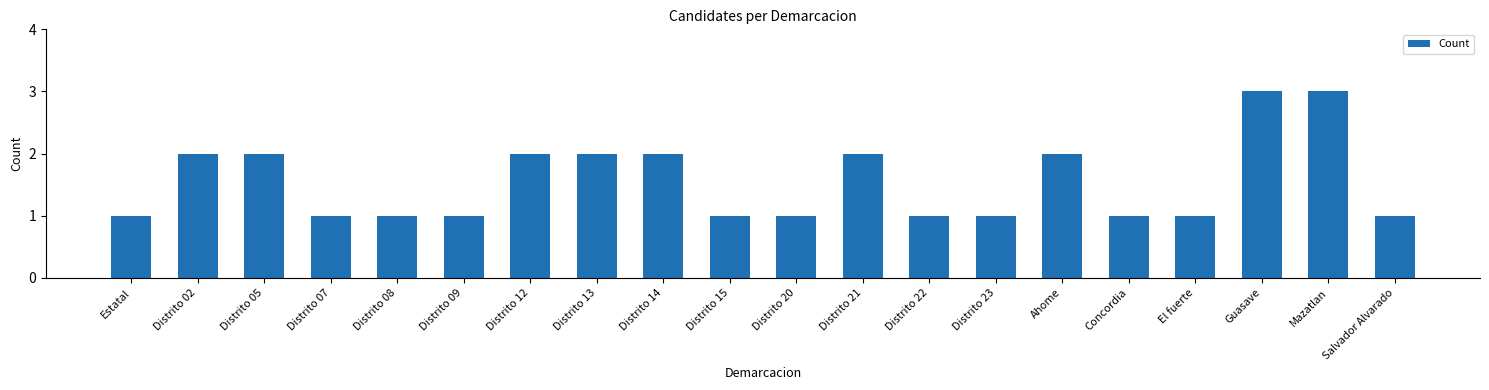

What is the greatest value displayed?

3